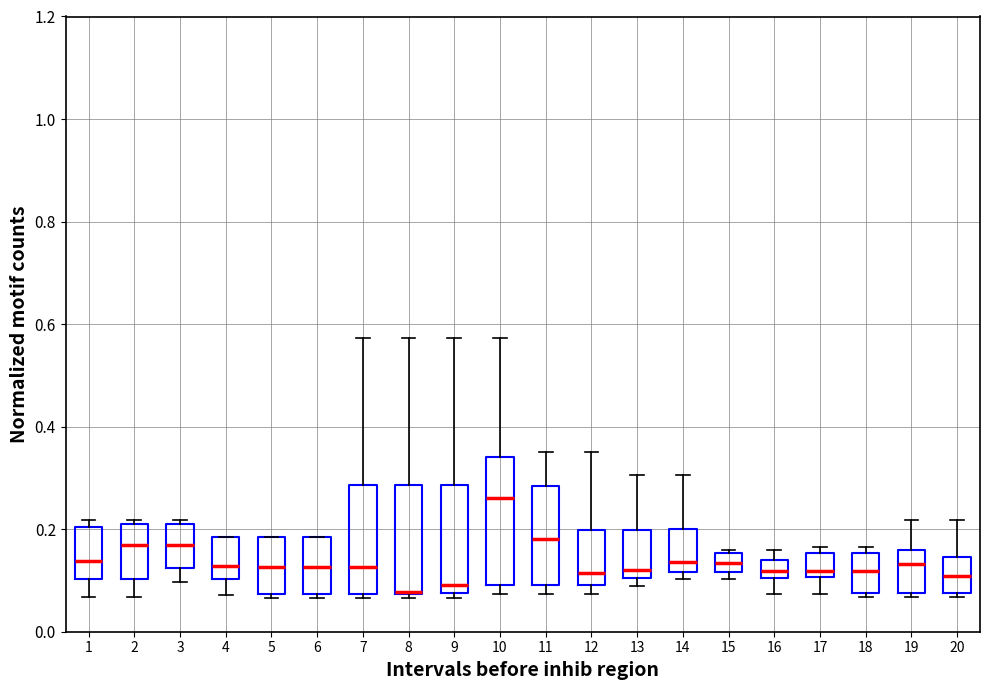

Where is the upper edge of the box at x = 3 on the y-axis? The values are not printed on the chart, so give them approximately, as read against the axis.

0.20